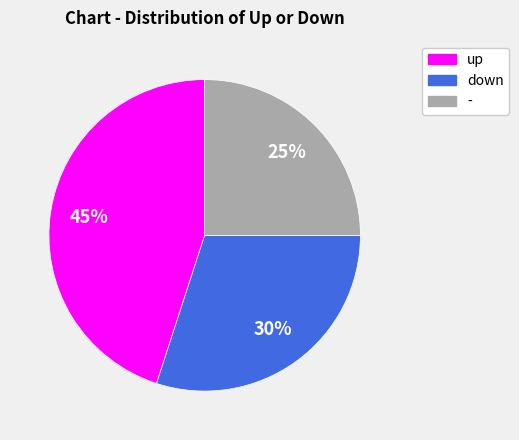

How many slices are in this pie chart?

3